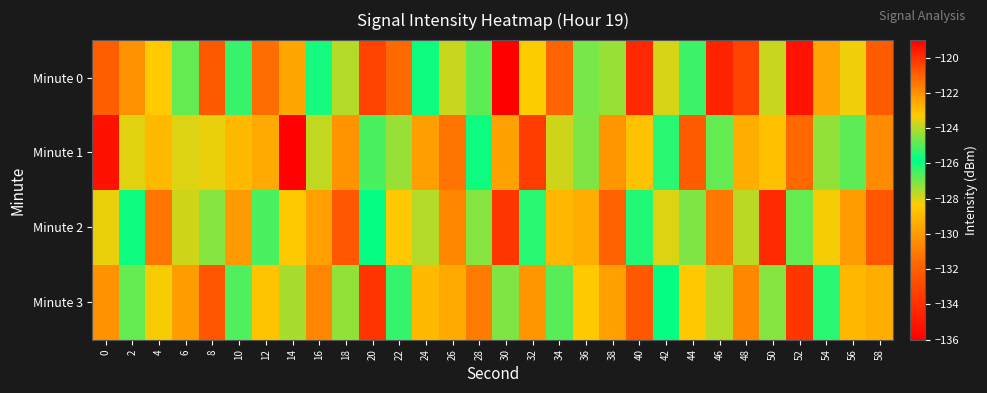

Reading left to right, extract all data points from this chart.

Minute 0: 0=-132.0	2=-130.3	4=-128.4	6=-124.8	8=-132.3	10=-125.3	12=-131.5	14=-122.5	16=-125.6	18=-127.6	20=-120.4	22=-131.6	24=-126.0	26=-123.8	28=-124.9	30=-119.0	32=-128.4	34=-131.8	36=-127.0	38=-124.3	40=-134.3	42=-123.7	44=-126.4	46=-134.5	48=-133.2	50=-123.8	52=-135.1	54=-122.4	56=-123.4	58=-132.1
Minute 1: 0=-135.3	2=-123.6	4=-128.9	6=-123.6	8=-128.1	10=-128.9	12=-122.5	14=-135.9	16=-127.7	18=-130.2	20=-126.5	22=-124.3	24=-129.9	26=-131.2	28=-125.7	30=-122.3	32=-133.5	34=-127.9	36=-124.6	38=-130.1	40=-128.7	42=-125.4	44=-132.1	46=-126.8	48=-129.3	50=-123.0	52=-131.7	54=-127.2	56=-124.9	58=-130.5
Minute 2: 0=-128.1	2=-125.7	4=-131.2	6=-127.9	8=-124.5	10=-130.0	12=-126.6	14=-123.2	16=-129.8	18=-132.3	20=-125.9	22=-128.5	24=-124.0	26=-130.6	28=-127.1	30=-133.7	32=-126.2	34=-122.8	36=-129.3	38=-131.9	40=-125.5	42=-128.0	44=-124.6	46=-131.1	48=-127.7	50=-134.2	52=-126.8	54=-123.3	56=-129.9	58=-132.5
Minute 3: 0=-130.2	2=-126.8	4=-123.3	6=-129.9	8=-132.5	10=-125.0	12=-128.6	14=-124.1	16=-130.7	18=-127.2	20=-133.8	22=-126.3	24=-122.9	26=-129.5	28=-131.0	30=-124.6	32=-130.1	34=-126.7	36=-123.2	38=-129.8	40=-132.3	42=-125.9	44=-128.5	46=-124.0	48=-130.6	50=-127.1	52=-133.7	54=-126.2	56=-122.8	58=-129.3